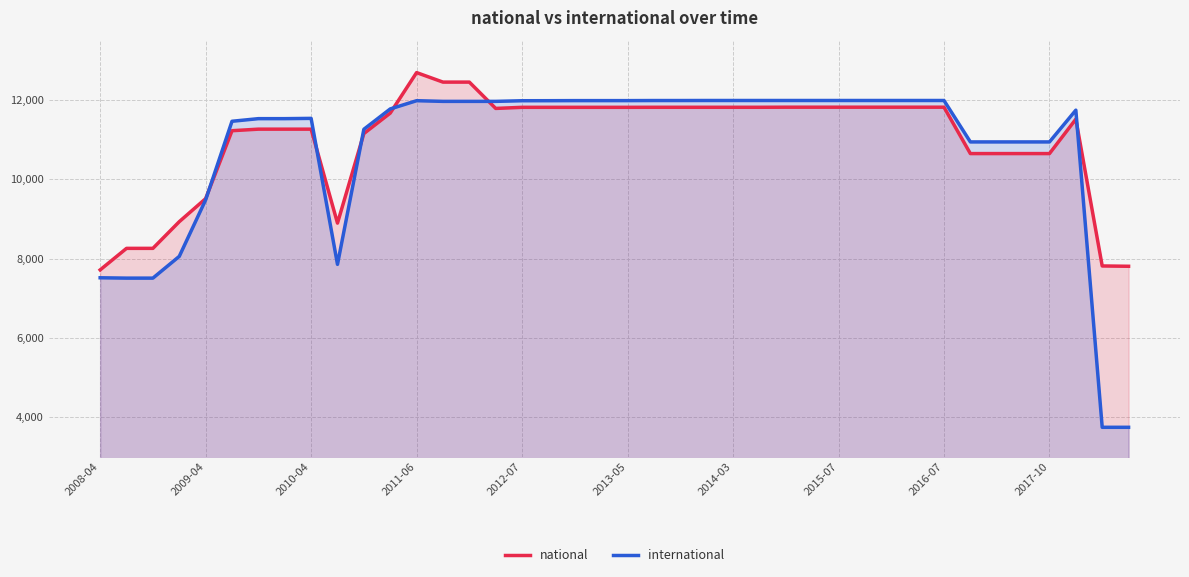

Rank the series by their maximum value, from lowest to highest.

international, national